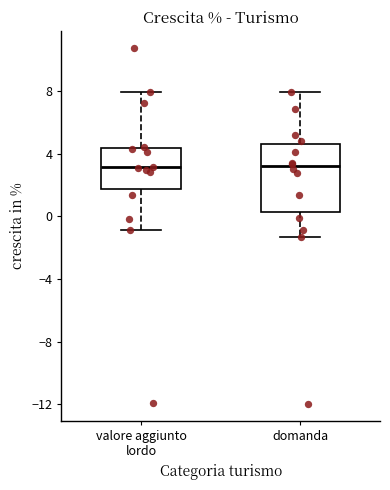

Reading left to right, read every box against the y-axis: the position of its median line, the range the box covers, and the ends of its whiskers. The values are not printed on the chart, so give them approximately, as read against the axis.

valore aggiunto lordo: median 3.0, box 1.5 to 4.5, whiskers -1.0 to 8.0
domanda: median 3.0, box 0.5 to 4.5, whiskers -1.5 to 8.0